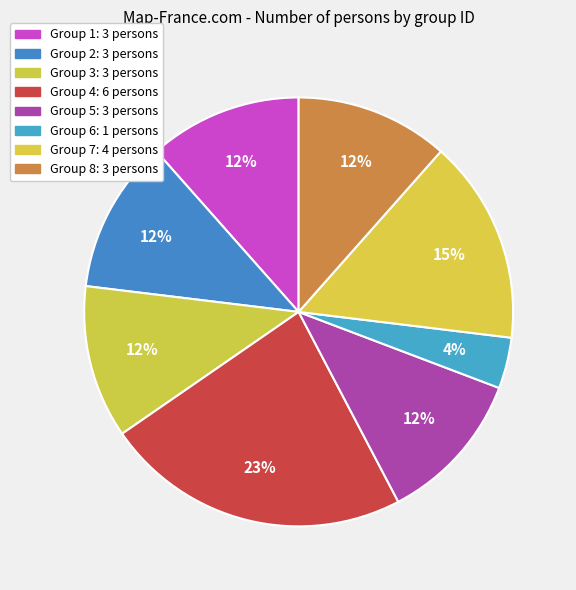

To the nearest percent, what is the difference between the largest and smallest slice percentages?

19%